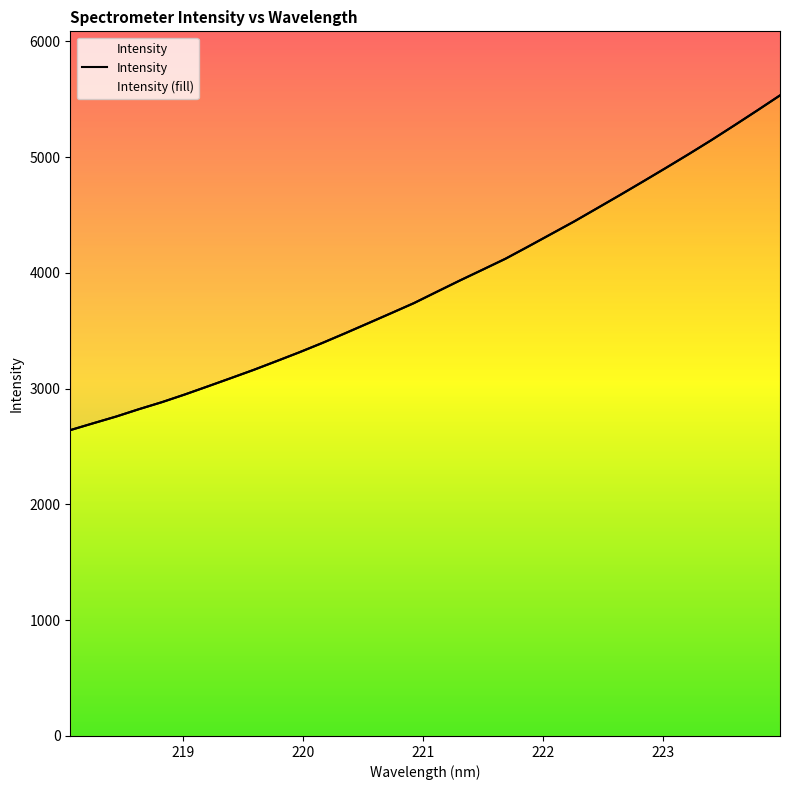

Reading left to right, transcribe all the data shown in this chart.

218.0596=2641.7	218.2508=2700.7	218.442=2758.7	218.6332=2822.7	218.8244=2883.2	219.0156=2949.5	219.2067=3019.4	219.3979=3090.2	219.589=3161.7	219.7801=3237.4	219.9712=3314.0	220.1623=3394.3	220.3533=3478.4	220.5444=3564.6	220.7354=3651.1	220.9264=3738.5	221.1174=3836.2	221.3083=3933.2	221.4993=4027.2	221.6902=4121.9	221.8812=4227.9	222.0721=4335.7	222.263=4443.6	222.4538=4557.3	222.6447=4671.4	222.8355=4787.5	223.0264=4905.0	223.2172=5024.2	223.408=5146.3	223.5987=5273.1	223.7895=5401.7	223.9802=5532.6